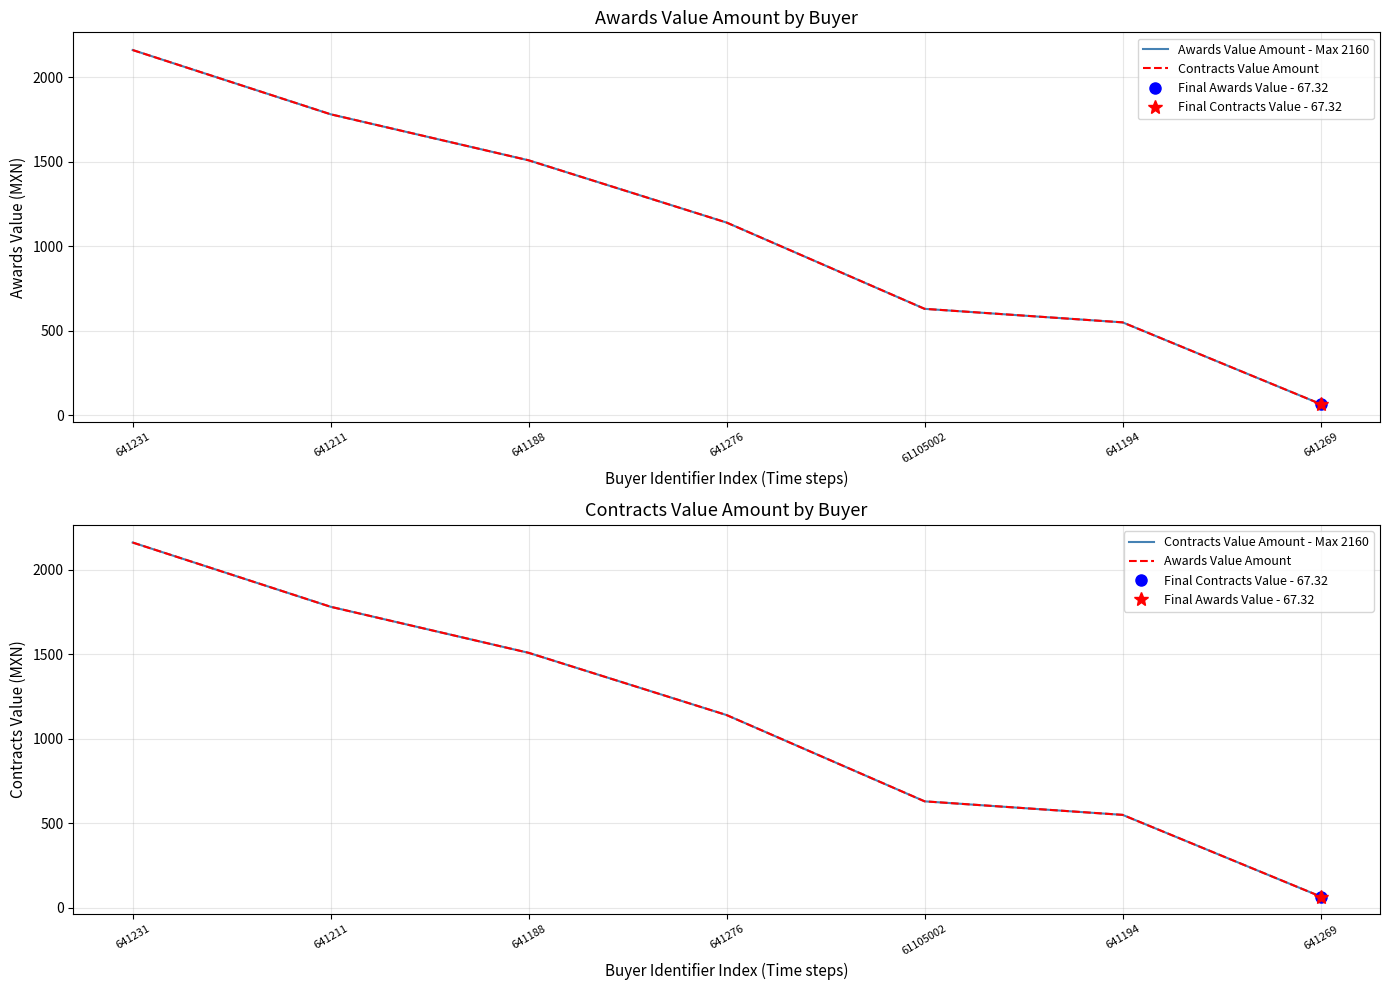

What position from the left is 641194?

6